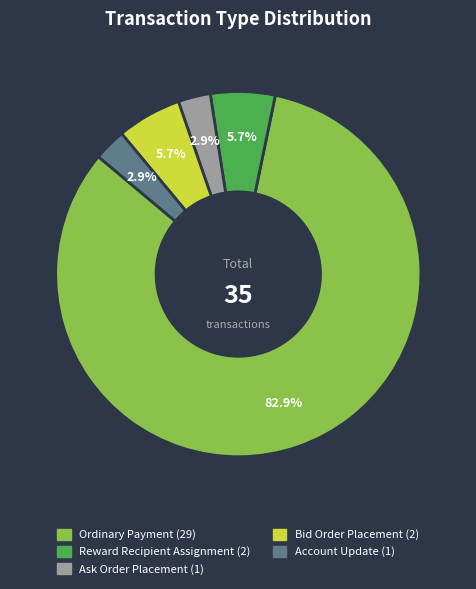

What is the largest slice in the pie chart?

Ordinary Payment